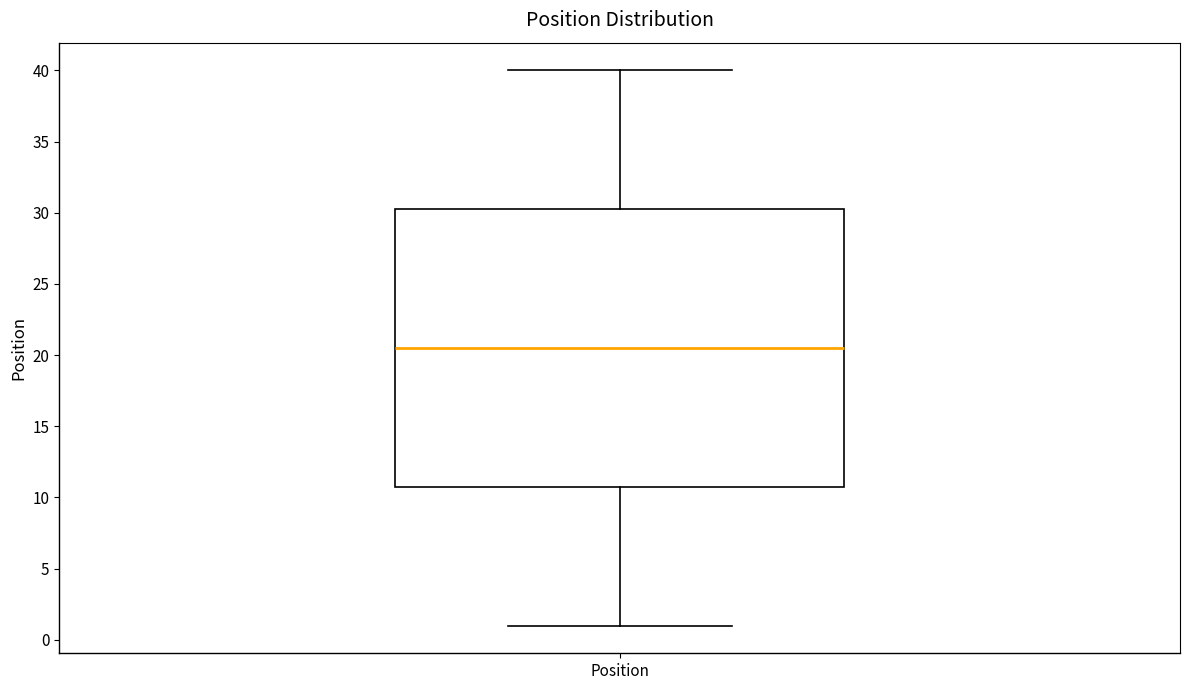

Transcribe this box plot: give where the median line is, the range the box spans, and where the two whiskers end, as read against the y-axis. The values are not printed on the chart, so give them approximately, as read against the axis.

median 20.5, box 11.0 to 30.5, whiskers 1.0 to 40.0